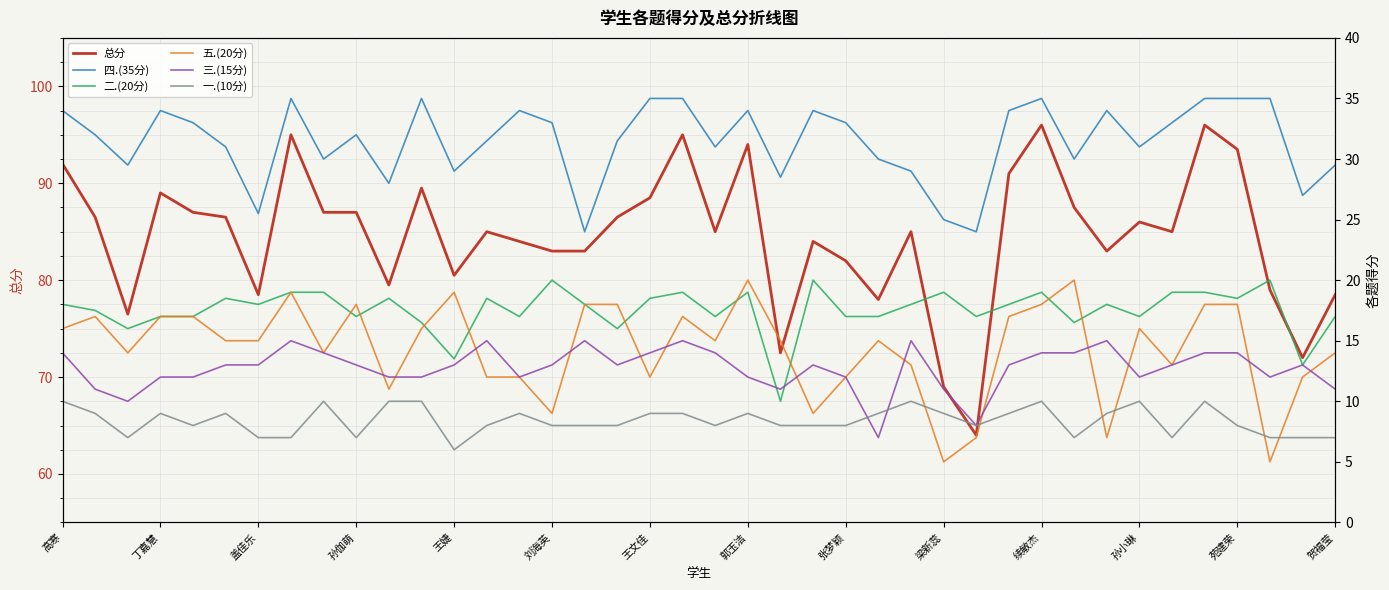

The value of 总分 at 孙伽萌 is 87.0. True or false?

True